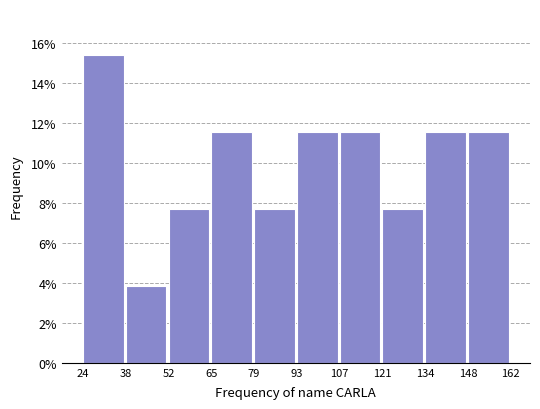

What is the height of the bar covering 24 to 38 on the x-axis? The values are not printed on the chart, so give them approximately, as read against the axis.

15.4